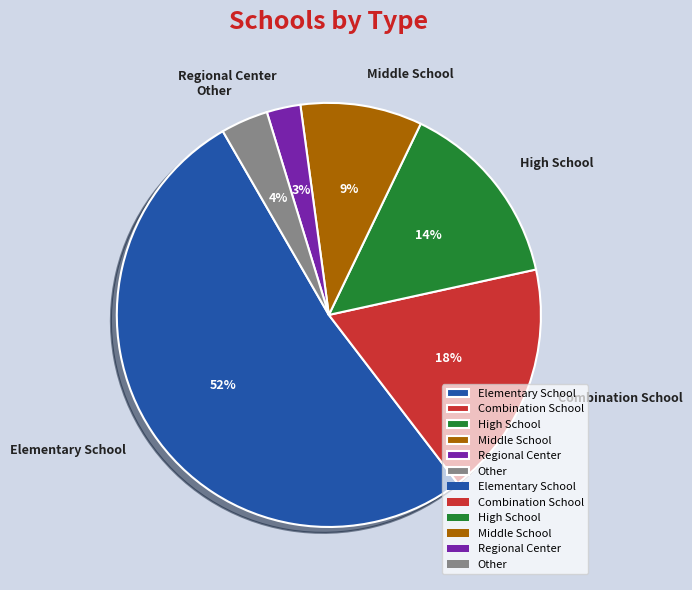

What percentage is the Middle School slice, to the nearest percent?

9%